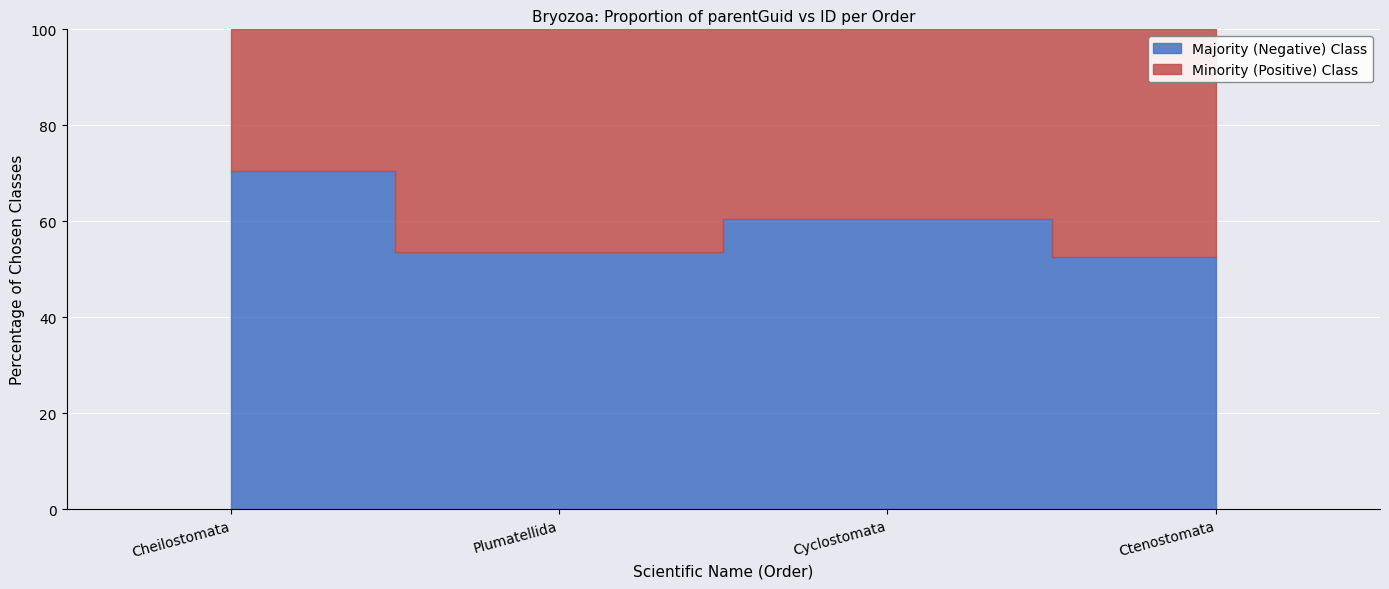

Where is Majority (Negative) Class nearest to the value 254849?

Cheilostomata